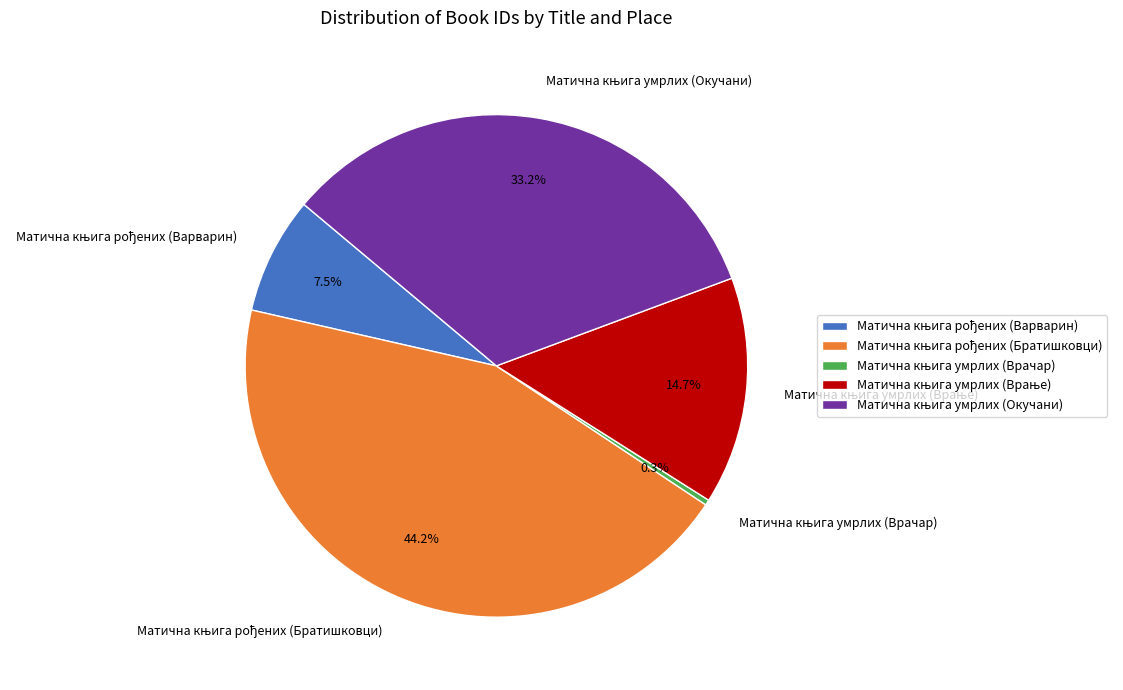

Does any single category account for the majority?

No